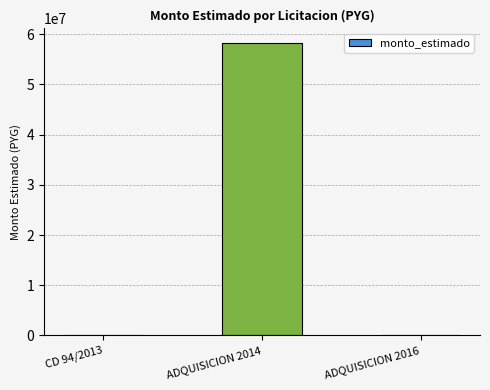

At which category does the chart reach its peak across all series?

ADQUISICION 2014